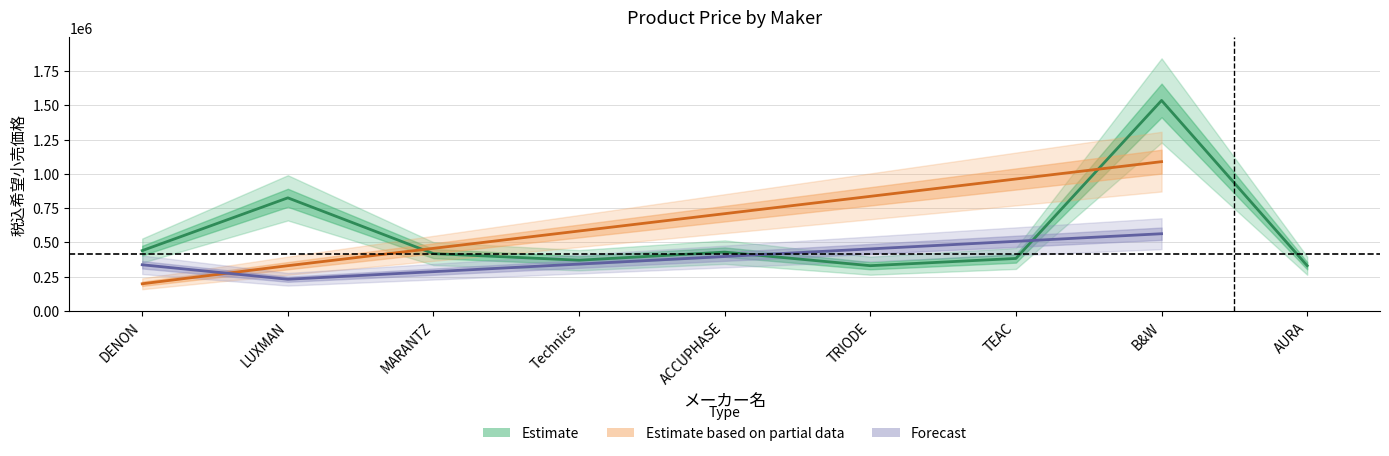

The value of Forecast at AURA is 200330. True or false?

False